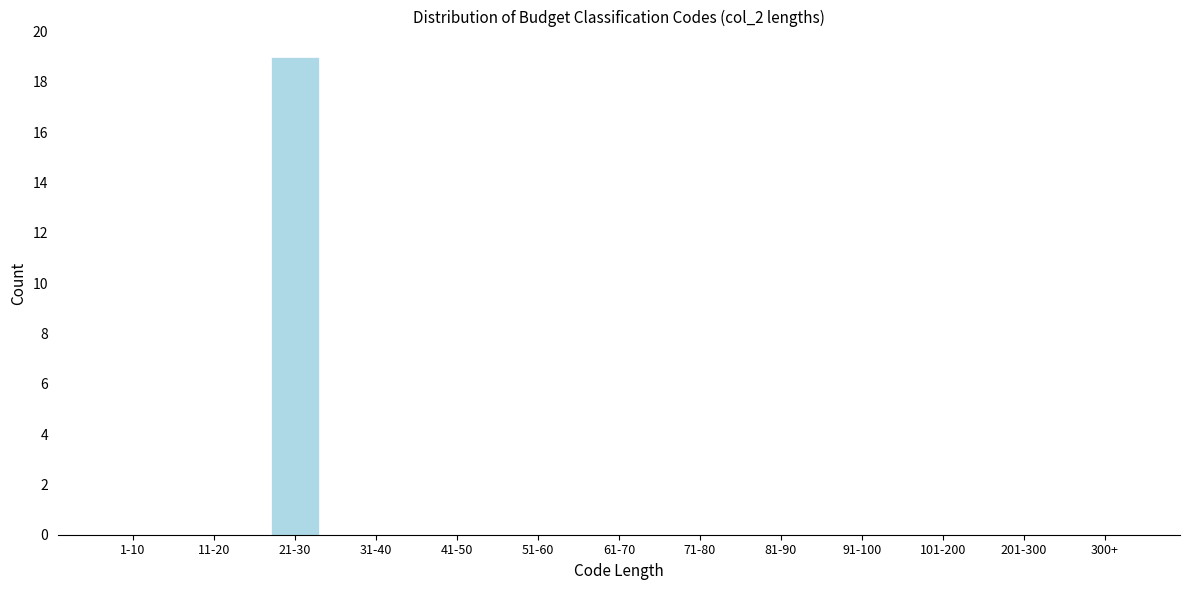

Reading left to right, extract all data points from this chart.

1-10=0	11-20=0	21-30=19	31-40=0	41-50=0	51-60=0	61-70=0	71-80=0	81-90=0	91-100=0	101-200=0	201-300=0	300+=0